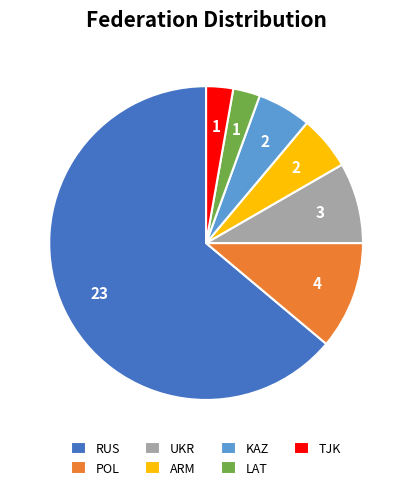

Do TJK and UKR together represent more than half of the pie?

No